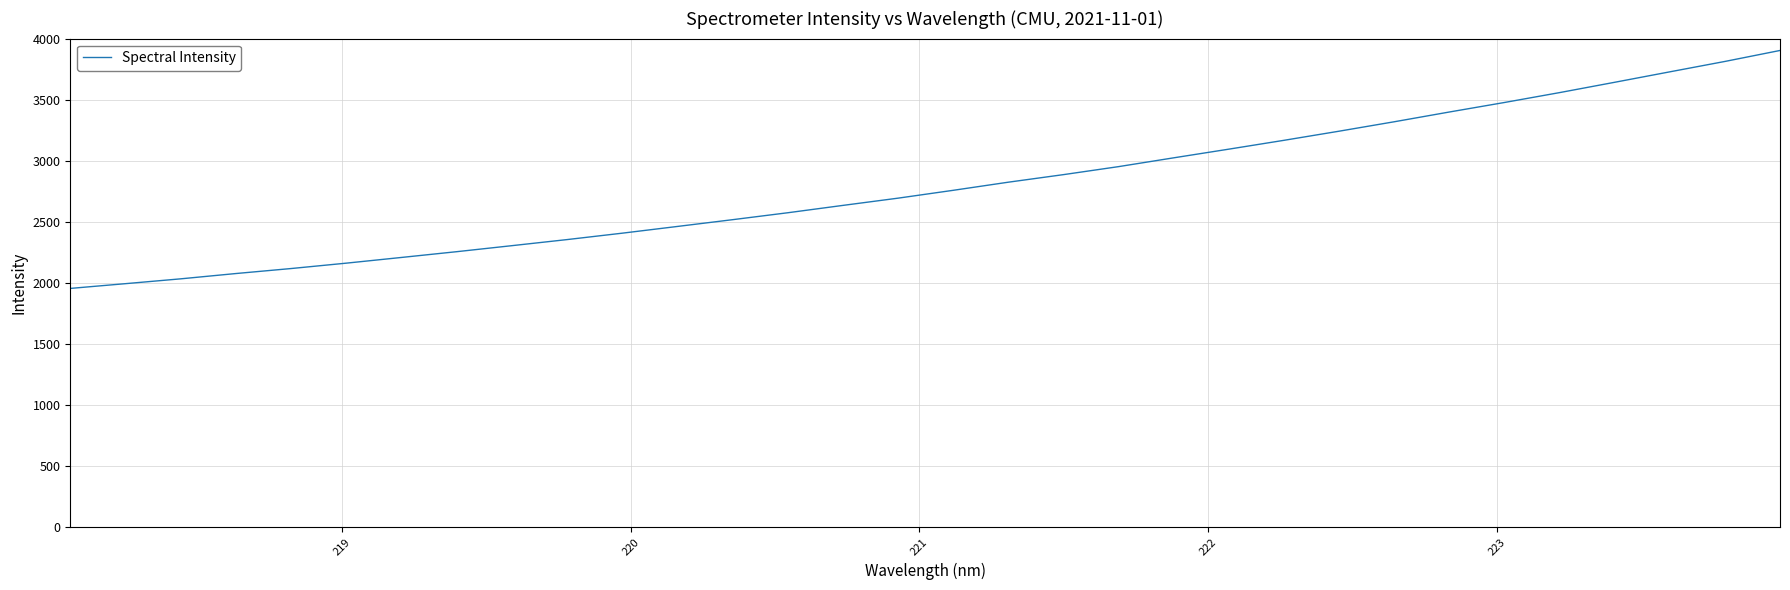

True or false: the data has more than 2 interior local peaks.

False